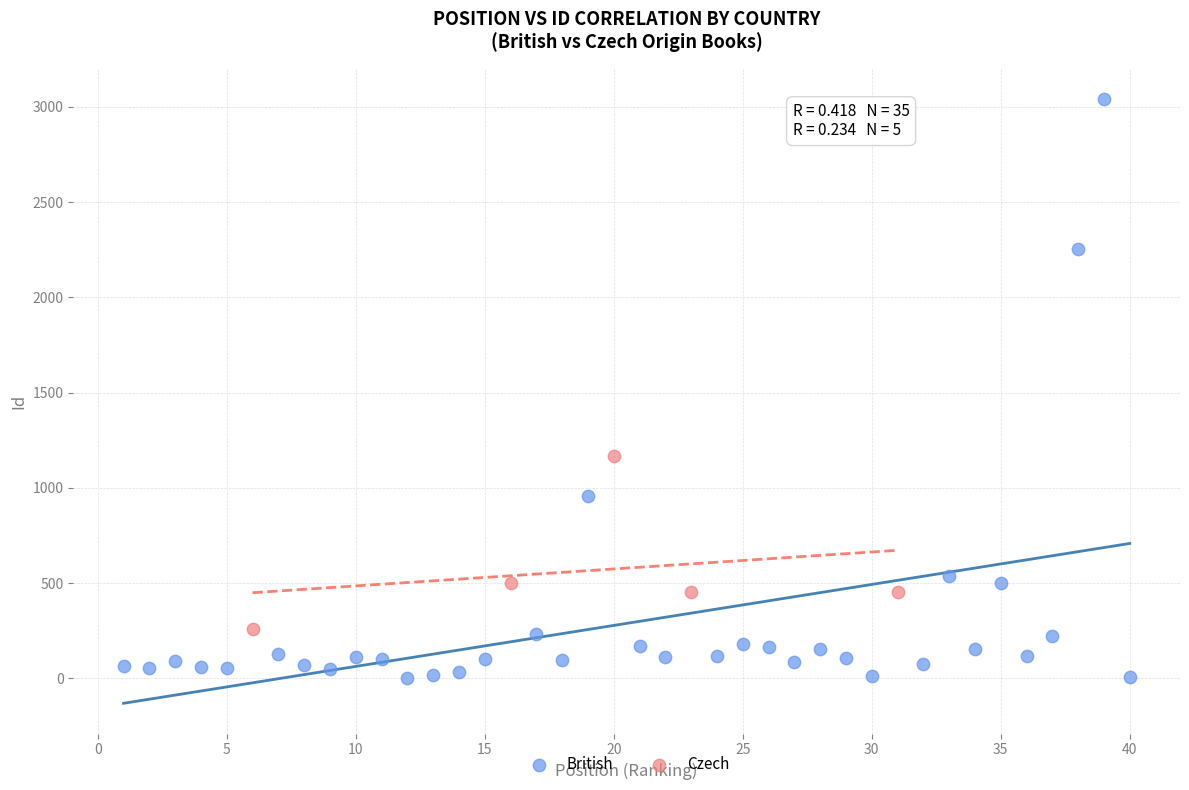

Which series reaches the maximum Y coordinate?

British